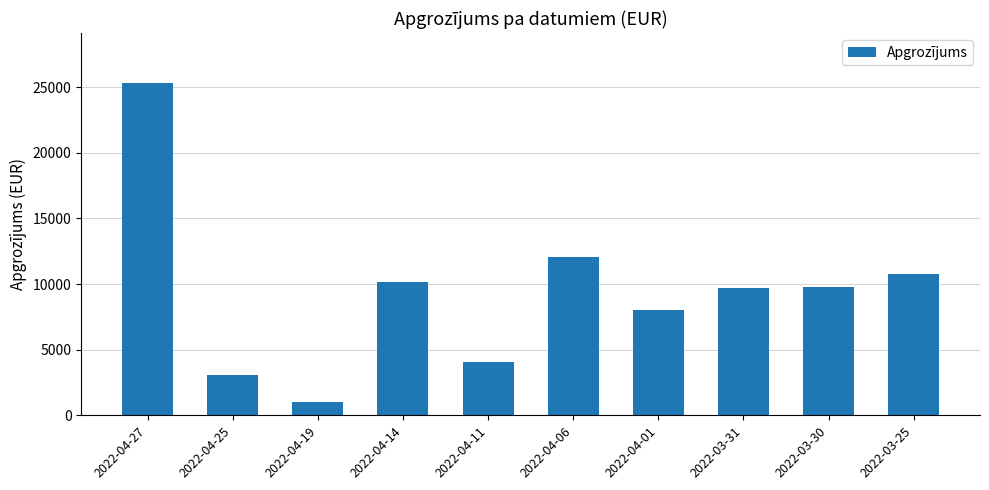

What is the label of the 3rd bar from the left?

2022-04-19